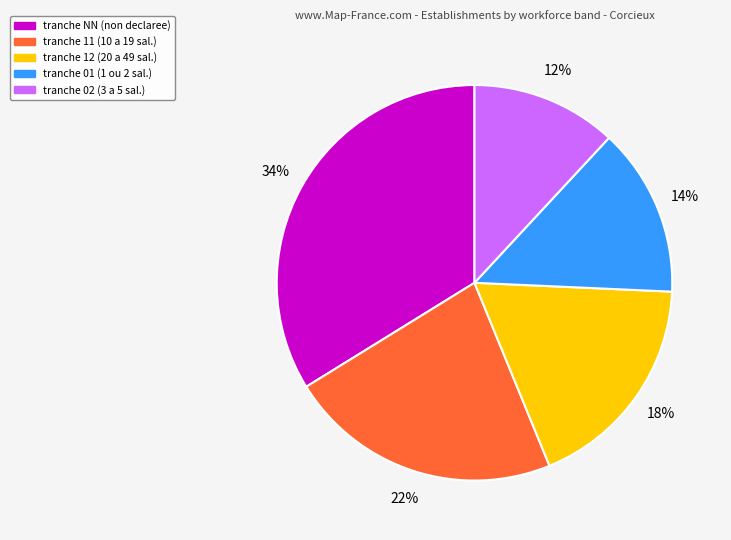

To the nearest percent, what is the average slice percentage?

20%